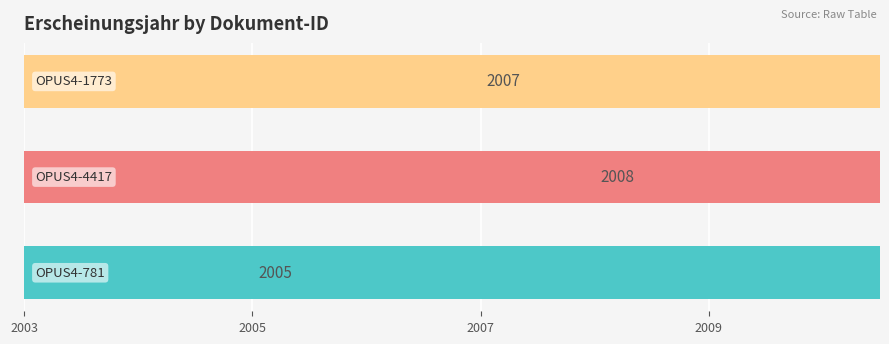

What is the change in value from 2005 to 2007?

-1